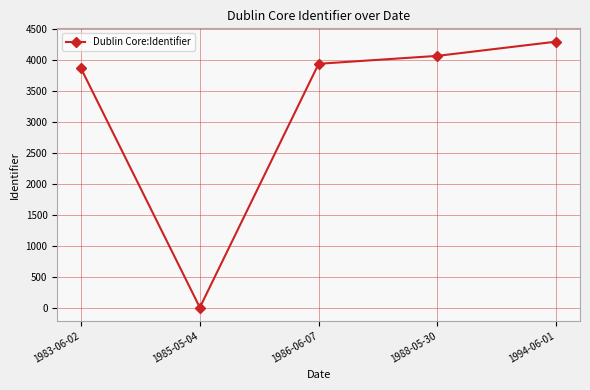

Where is the first local minimum?

1985-05-04